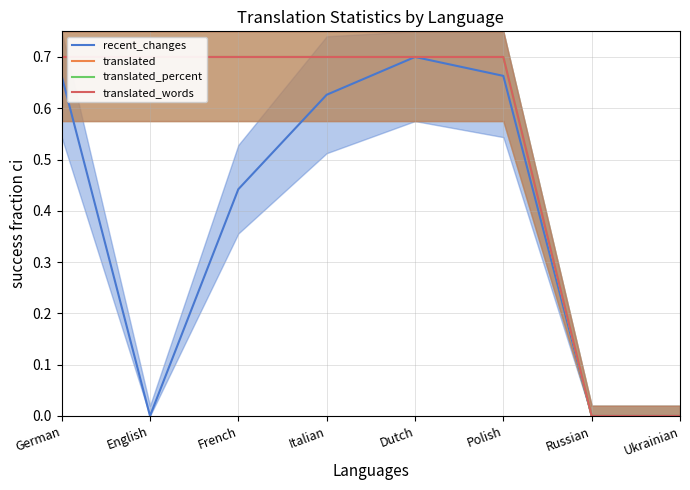

Reading left to right, transcribe all the data shown in this chart.

recent_changes: 0.7	0.0	0.4	0.6	0.7	0.7	0.0	0.0
translated: 0.7	0.7	0.7	0.7	0.7	0.7	0.0	0.0
translated_percent: 0.7	0.7	0.7	0.7	0.7	0.7	0.0	0.0
translated_words: 0.7	0.7	0.7	0.7	0.7	0.7	0.0	0.0